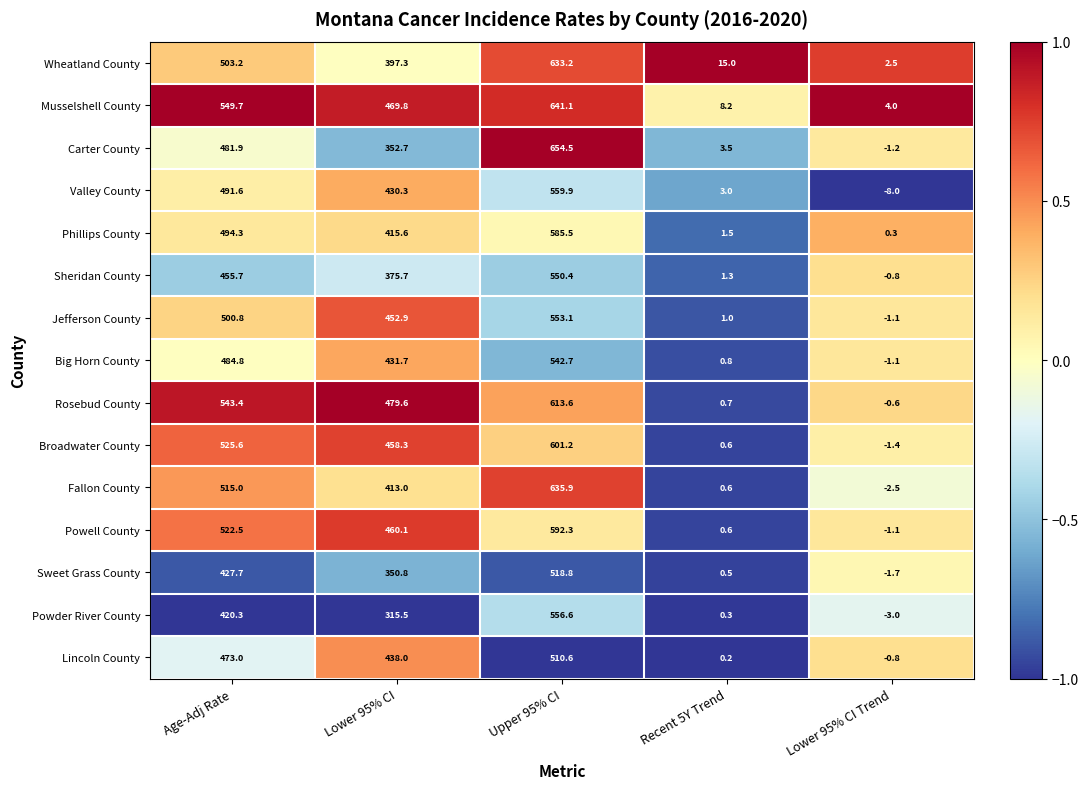

At which label does Fallon County reach its minimum?

Lower 95% CI Trend